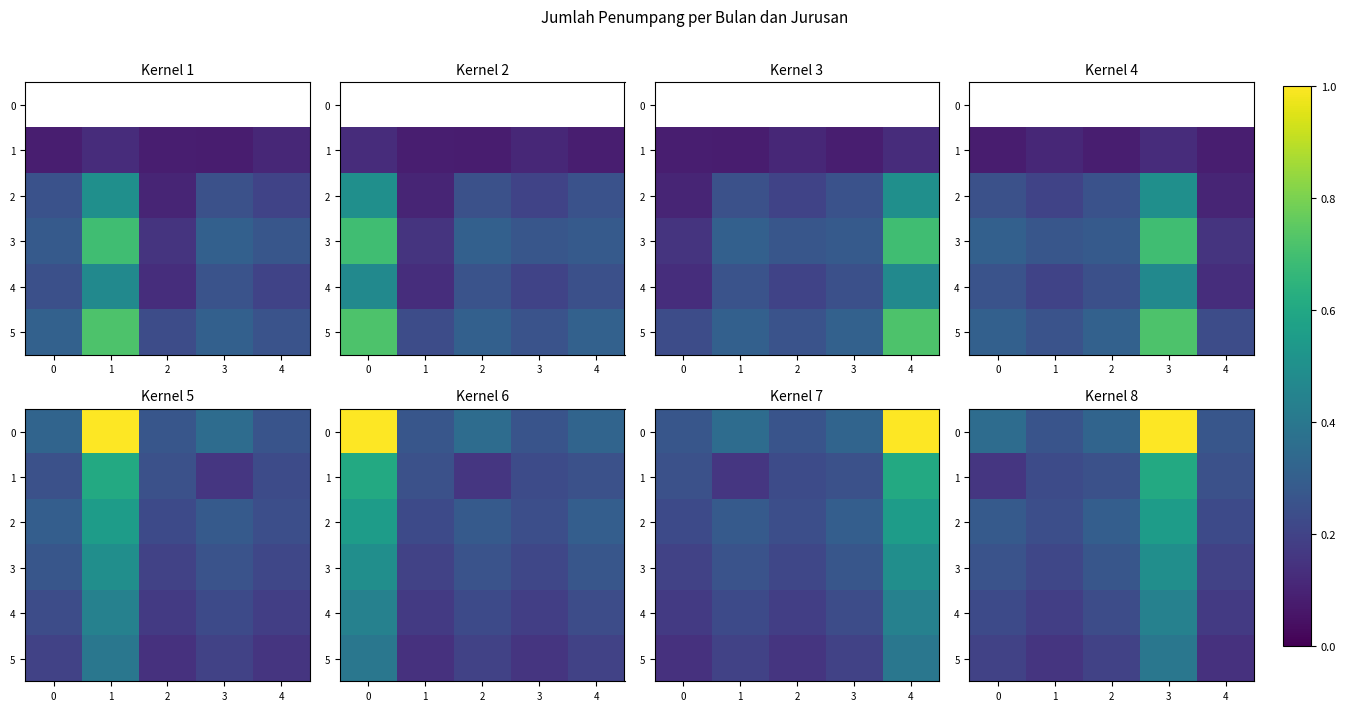

The 0 series shows 0.3 at 2. True or false?

True